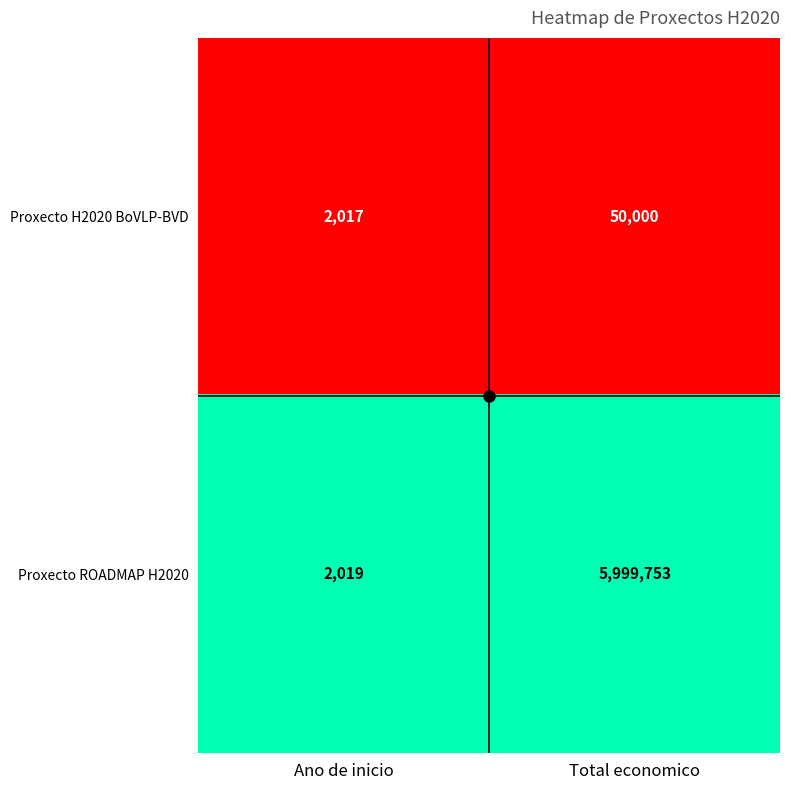

Rank the series at Total economico from lowest to highest value.

Proxecto H2020 BoVLP-BVD, Proxecto ROADMAP H2020